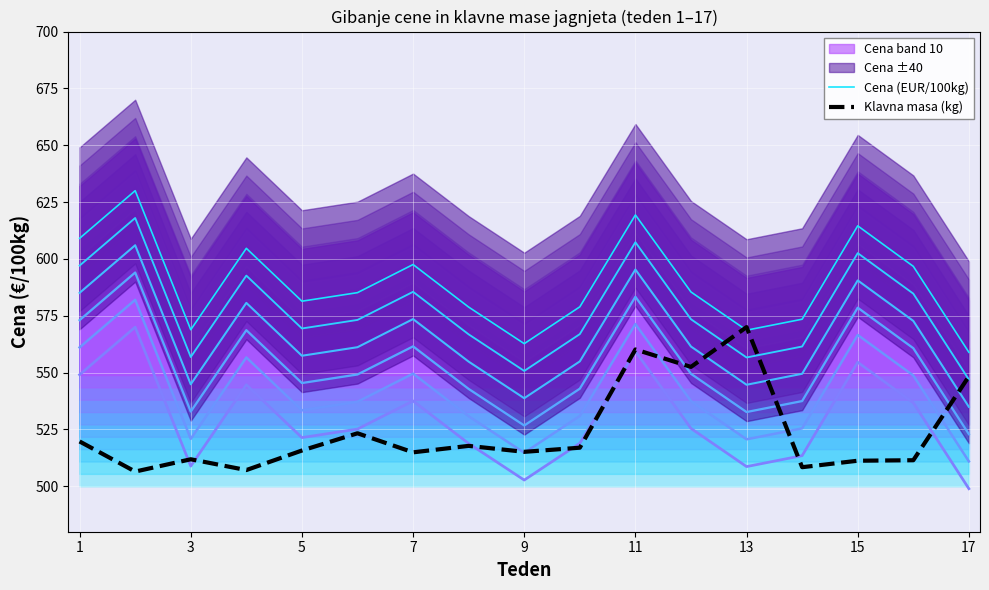

The Klavna masa (kg) series shows 560.2 at 11. True or false?

True